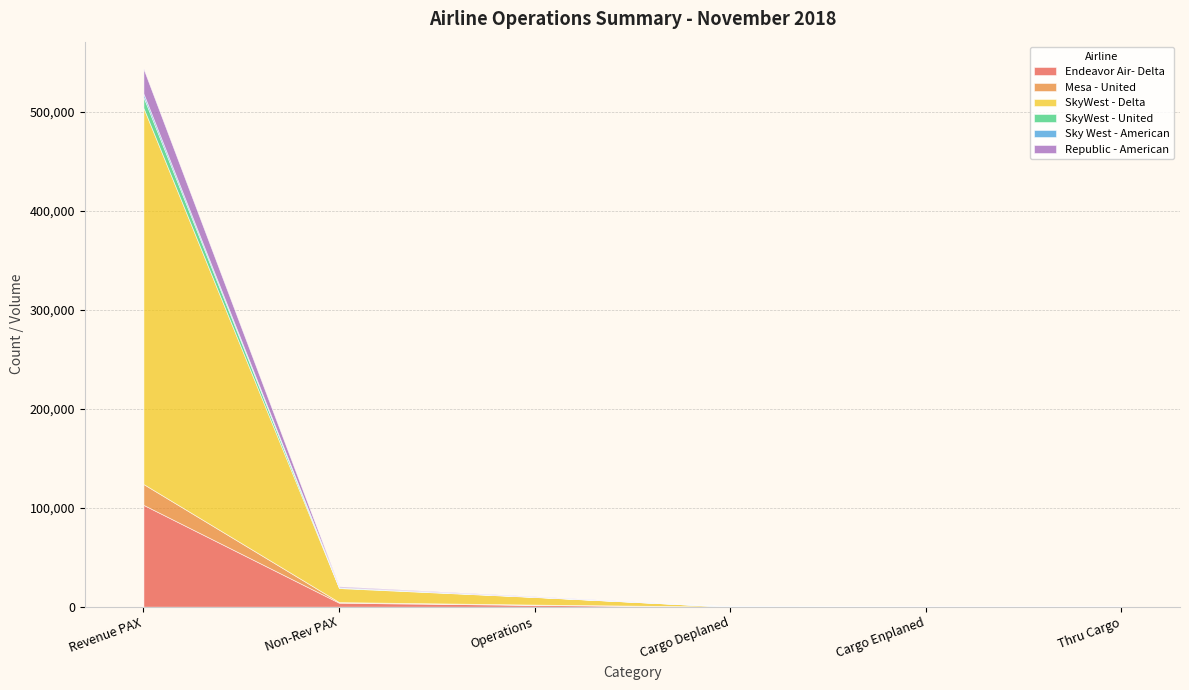

How many values in the SkyWest - Delta series are below 7696?

3